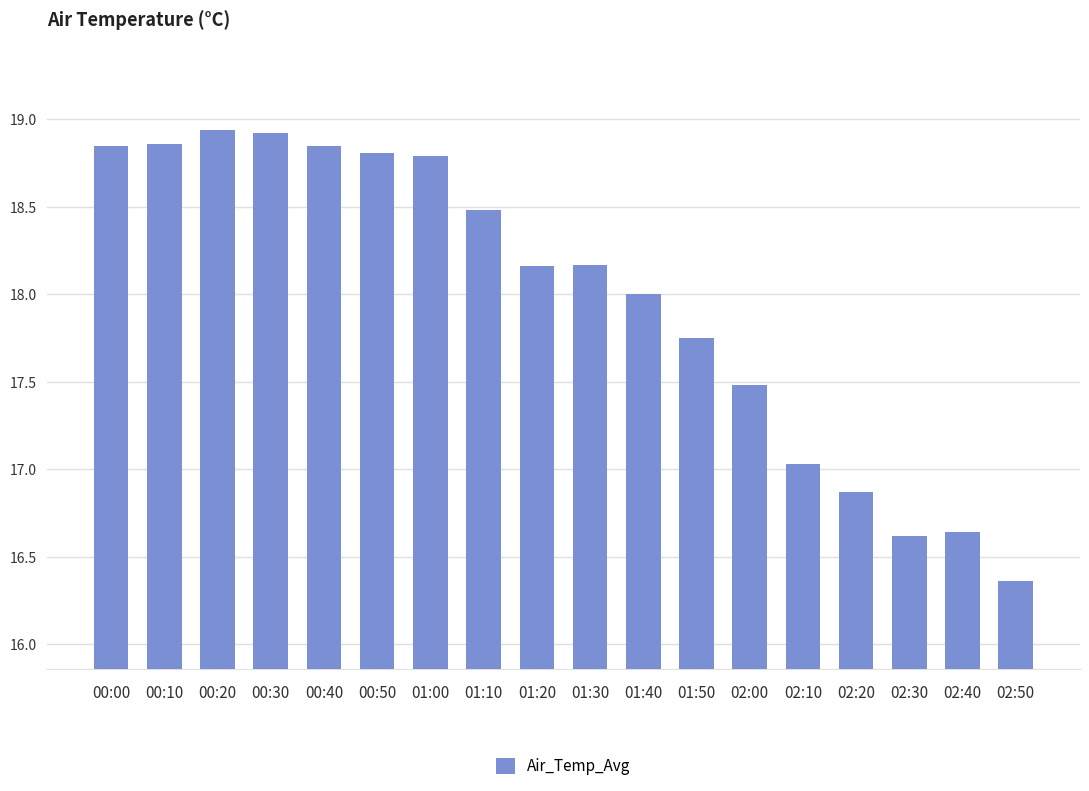

The value at 01:30 is 18.2. True or false?

True